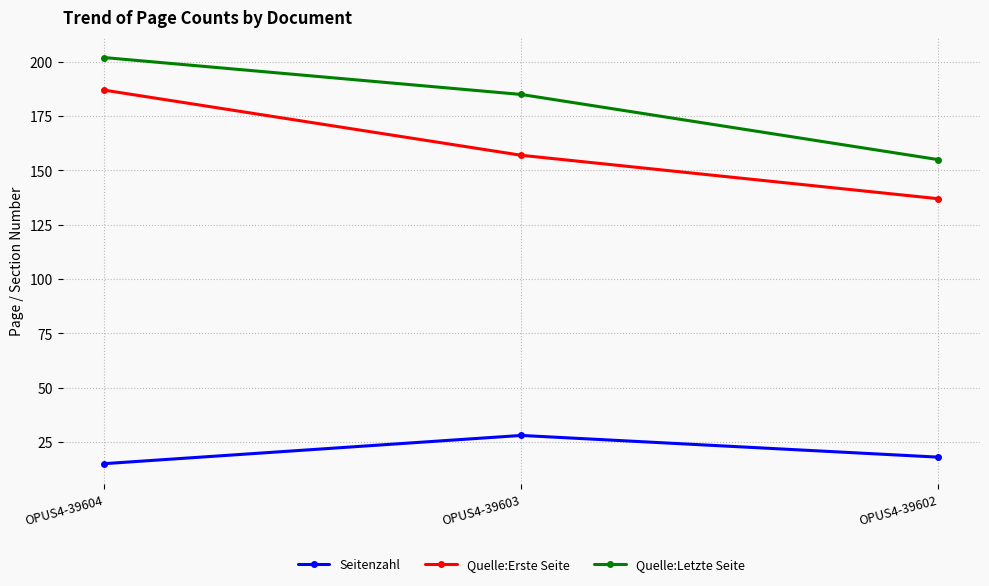

Reading left to right, transcribe all the data shown in this chart.

Seitenzahl: 15	28	18
Quelle:Erste Seite: 187	157	137
Quelle:Letzte Seite: 202	185	155